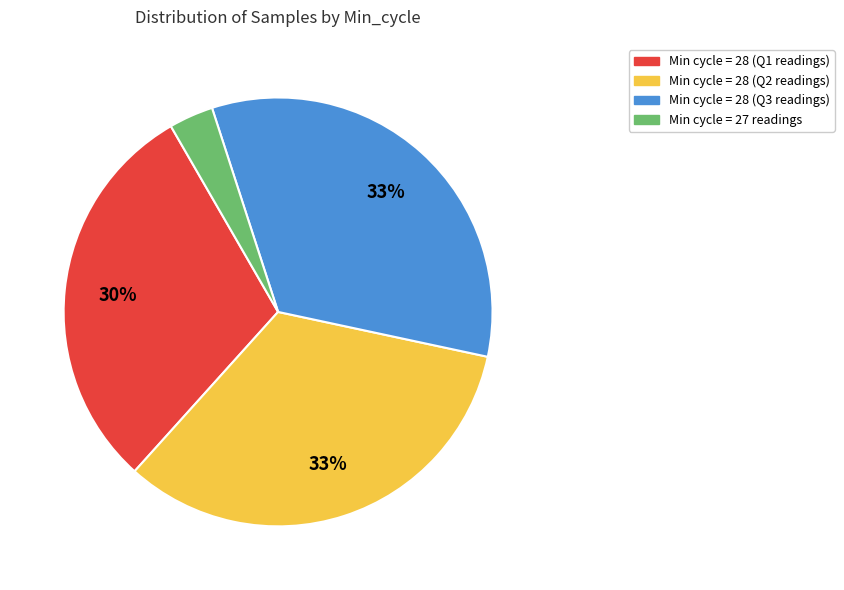

Is there any slice that represents more than half of the pie?

No